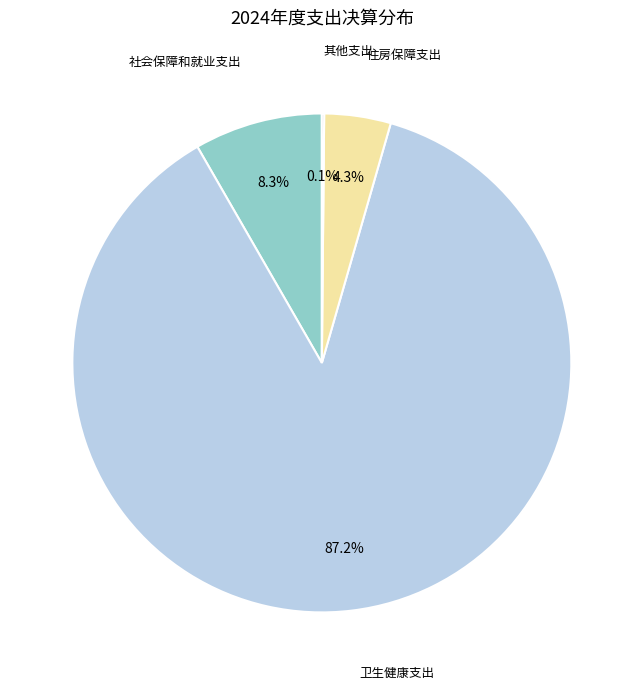

Rank the categories by value from highest to lowest.

卫生健康支出, 社会保障和就业支出, 住房保障支出, 其他支出